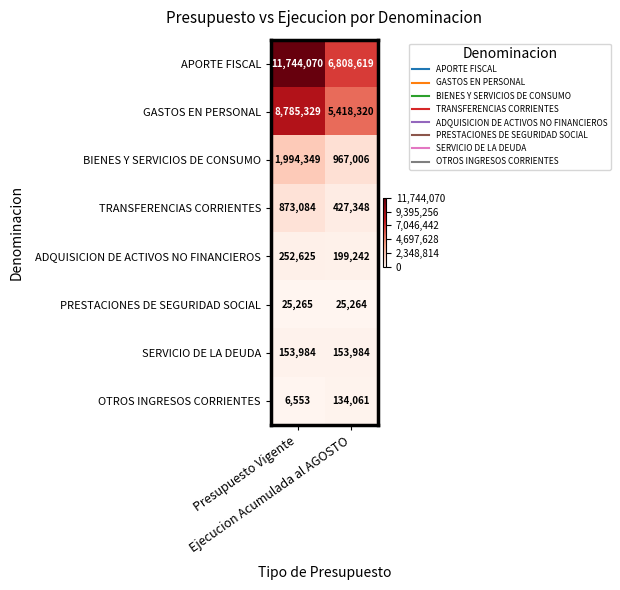

What is the lowest value of the TRANSFERENCIAS CORRIENTES series?

427348